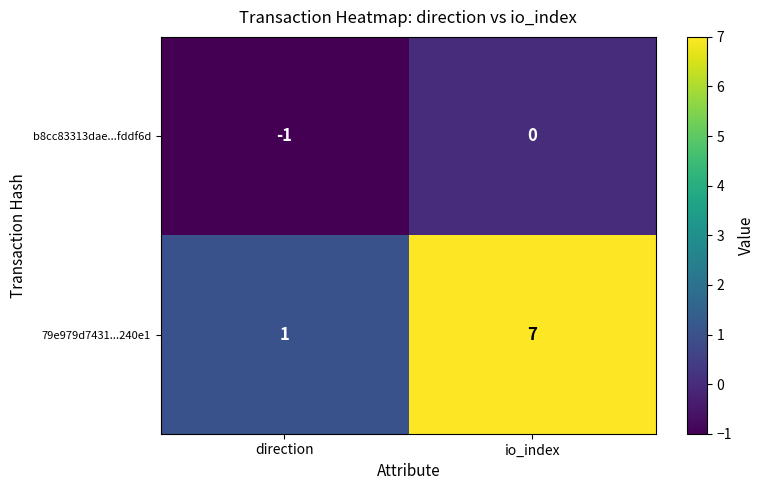

What is the sum of all 79e979d7431...240e1 values?

8